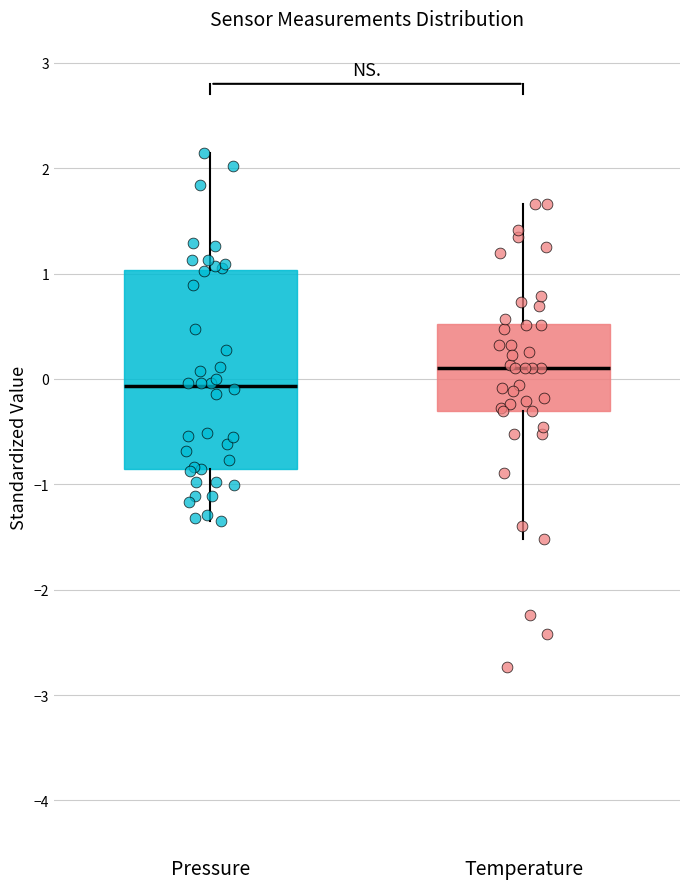

Which box has the highest median line?

Temperature